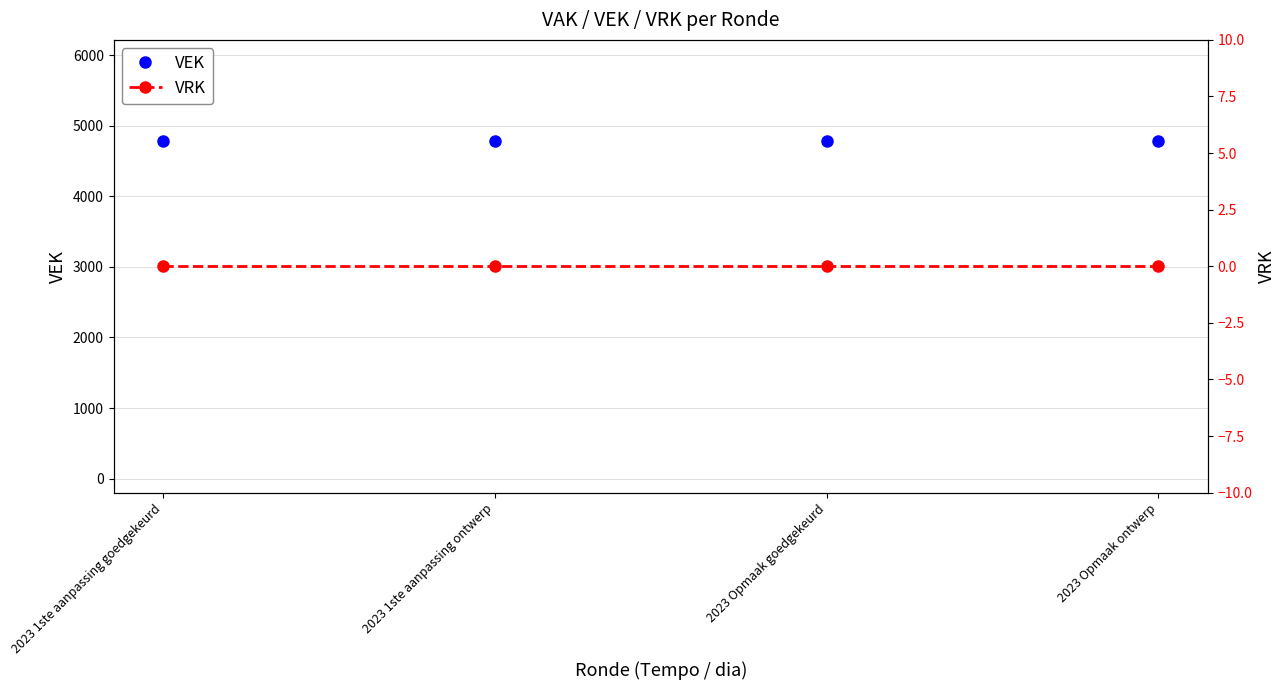

The VRK series shows 0 at 2023 1ste aanpassing goedgekeurd. True or false?

True